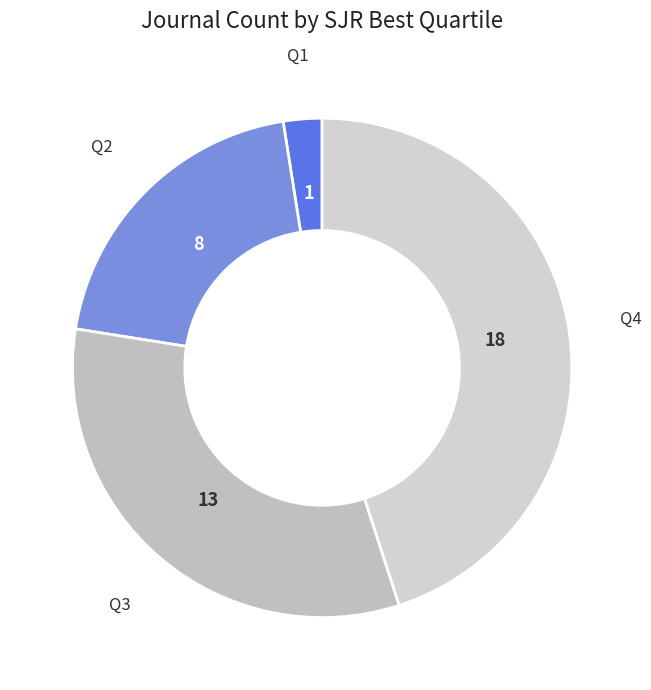

Is there any slice that represents more than half of the pie?

No